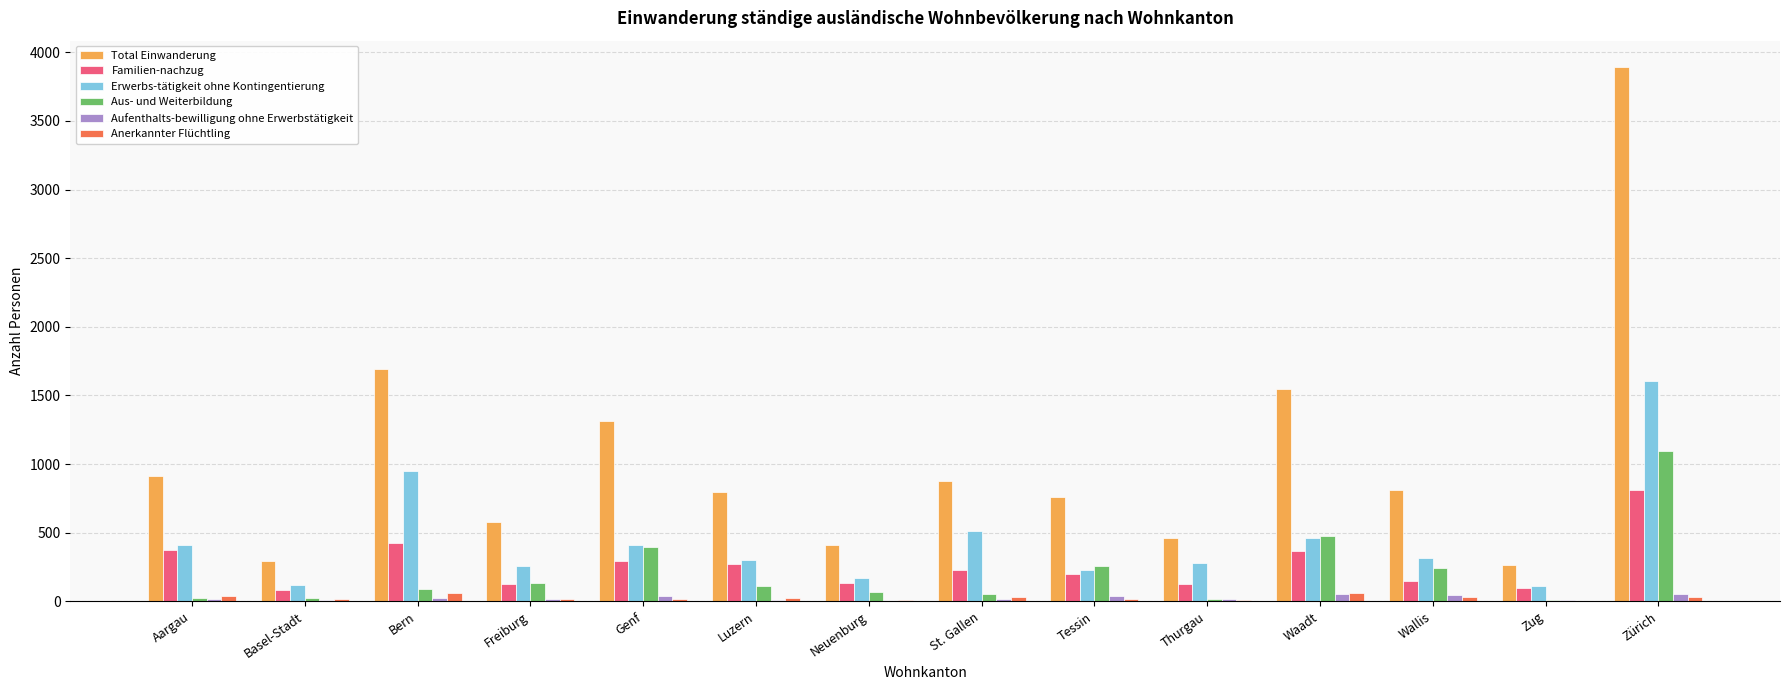

True or false: Total Einwanderung has a value of 1550 at Waadt.

True